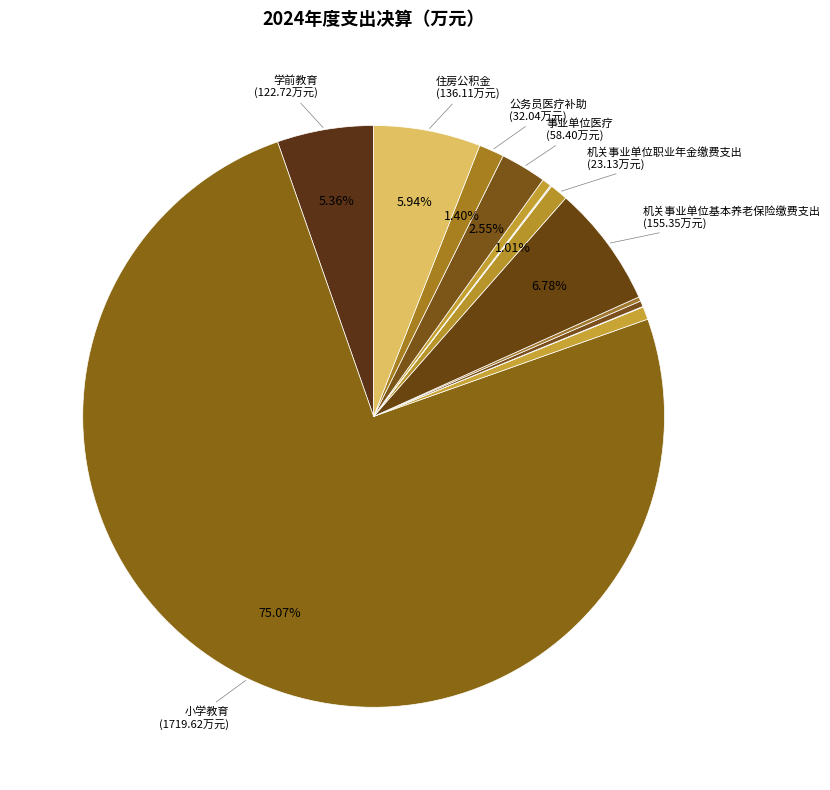

Which category has the biggest portion of the pie?

小学教育